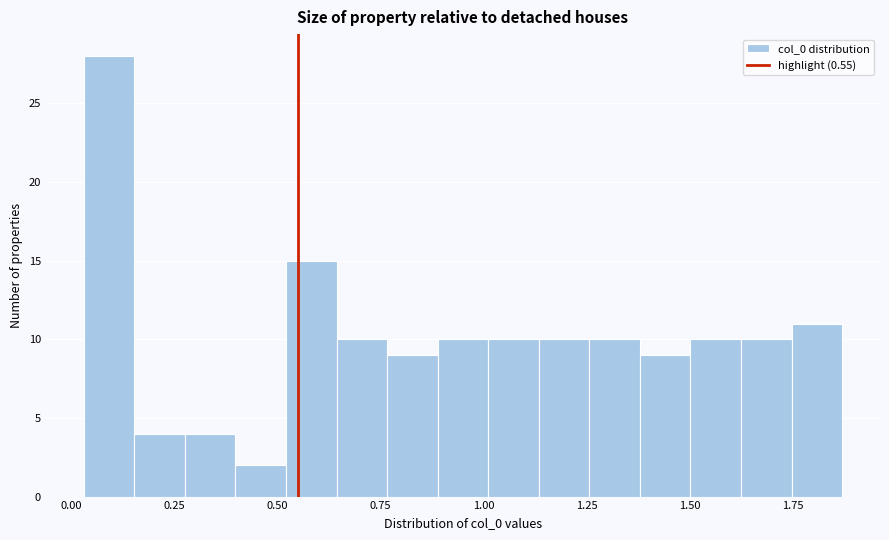

Read against the x-axis, roughly where is the centre of the tallest bar?

0.10